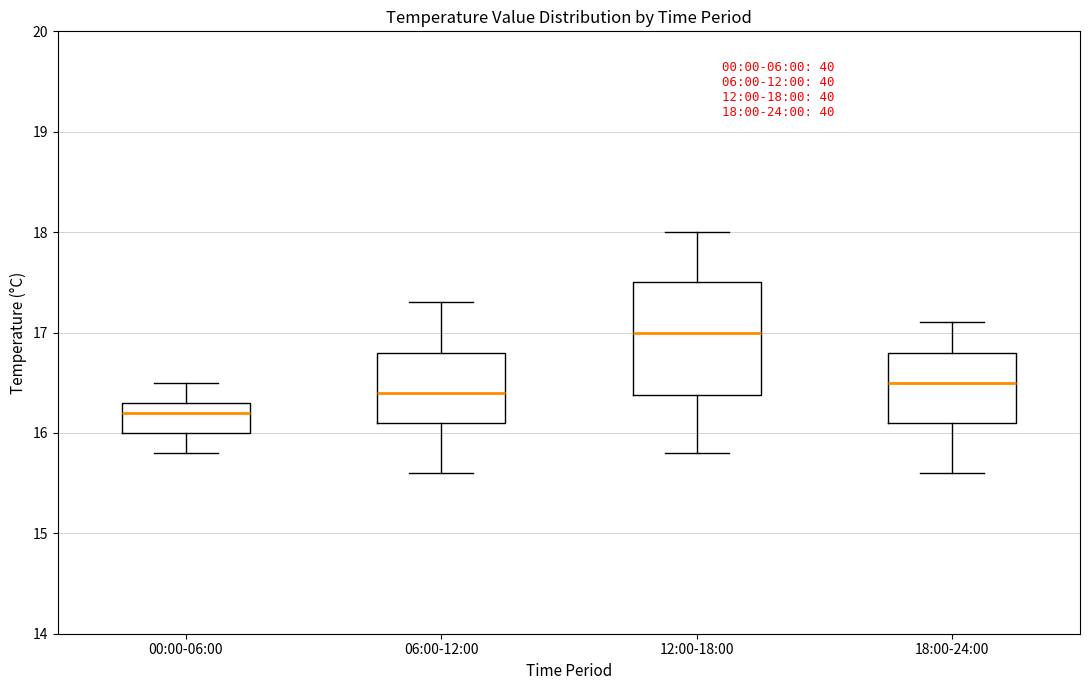

Comparing the boxes themselves (not the whiskers), which one is the tallest?

12:00-18:00